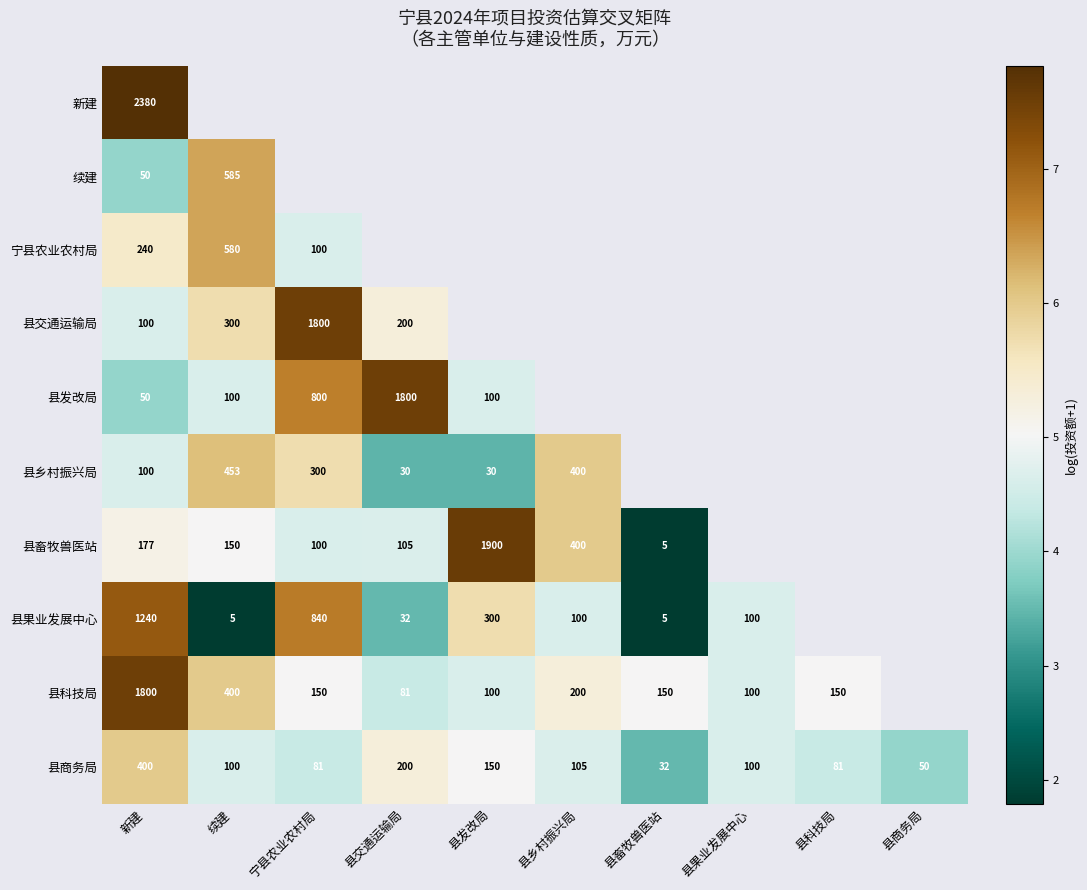

What is the highest value of the 新建 series?

7.8